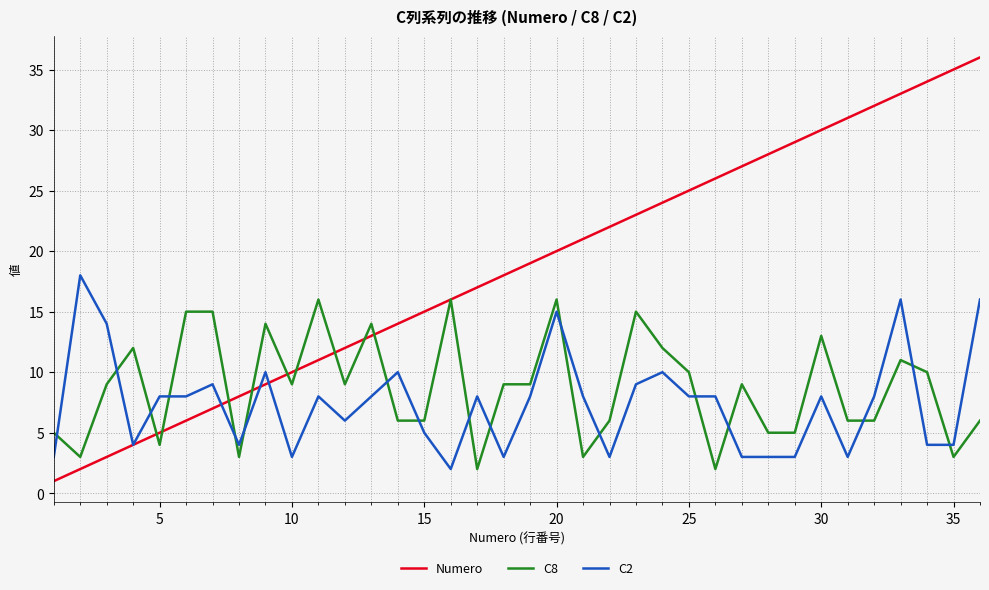

Which series has the largest total across all categories?

Numero